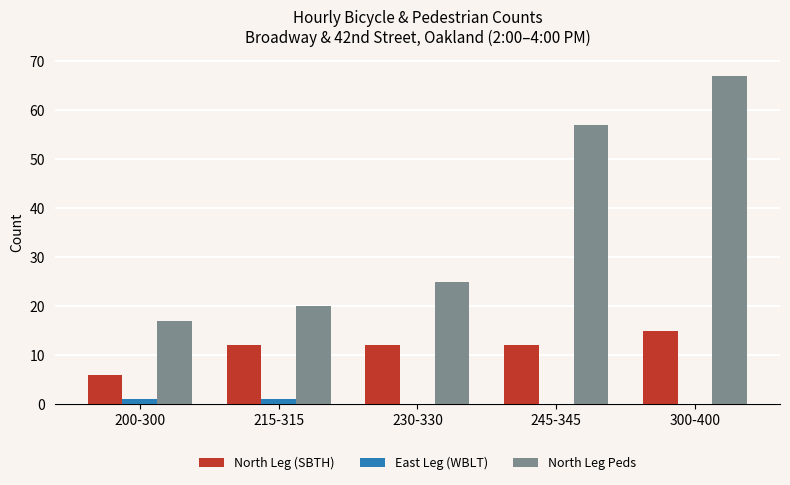

What is the difference between the North Leg Peds values at 215-315 and 300-400?

47